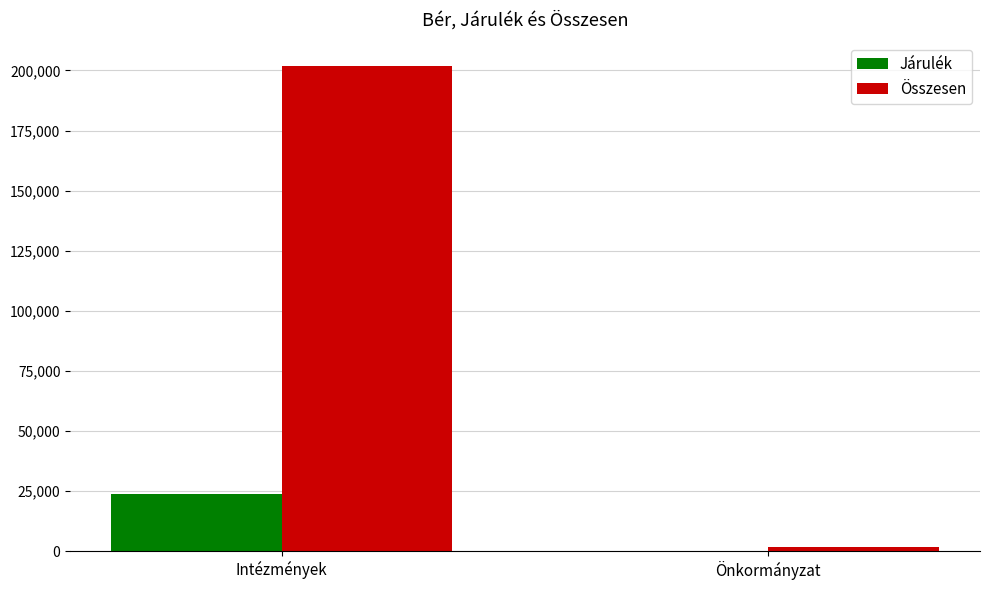

What is the spread (max minus min) of values at Intézmények?

177837